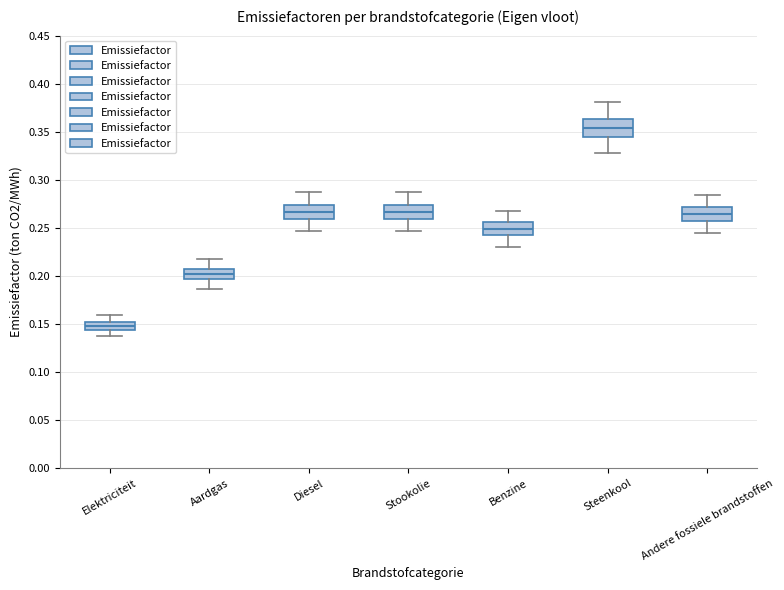

Reading left to right, transcribe this box plot: for each box, give where its median line is, the range the box spans, and where its two whiskers end, as read against the y-axis. The values are not printed on the chart, so give them approximately, as read against the axis.

Elektriciteit: median 0.150 (inside the box), box 0.145 to 0.150, whiskers 0.135 to 0.160
Aardgas: median 0.200, box 0.195 to 0.210, whiskers 0.185 to 0.215
Diesel: median 0.265, box 0.260 to 0.275, whiskers 0.245 to 0.285
Stookolie: median 0.265, box 0.260 to 0.275, whiskers 0.245 to 0.285
Benzine: median 0.250, box 0.240 to 0.255, whiskers 0.230 to 0.270
Steenkool: median 0.355, box 0.345 to 0.365, whiskers 0.325 to 0.380
Andere fossiele brandstoffen: median 0.265, box 0.255 to 0.270, whiskers 0.245 to 0.285